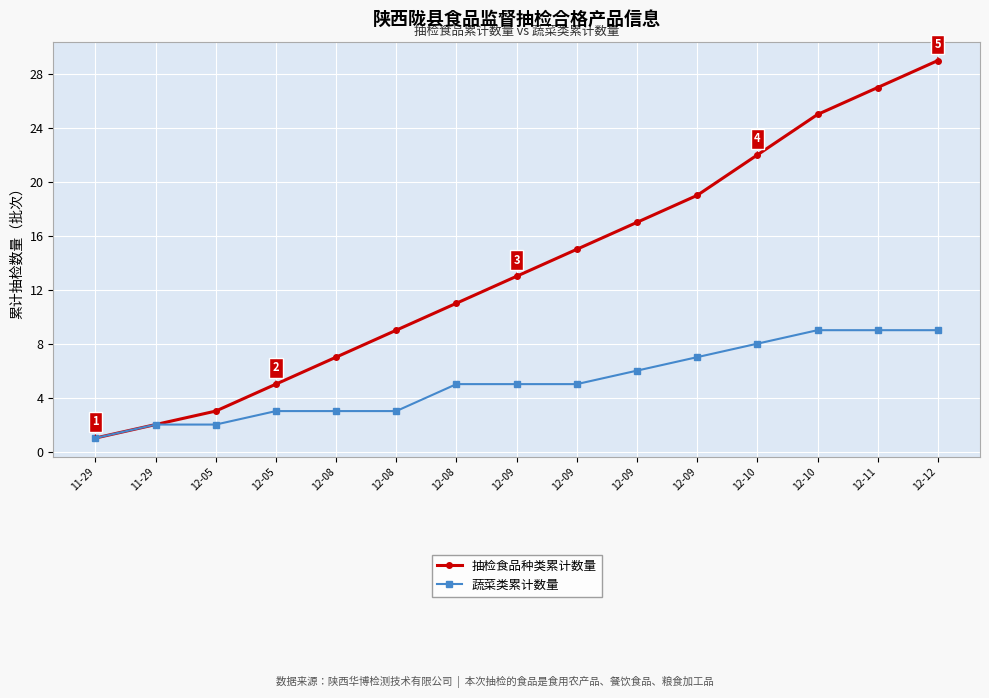

List the series in order of their overall mean, highest first.

抽检食品种类累计数量, 蔬菜类累计数量